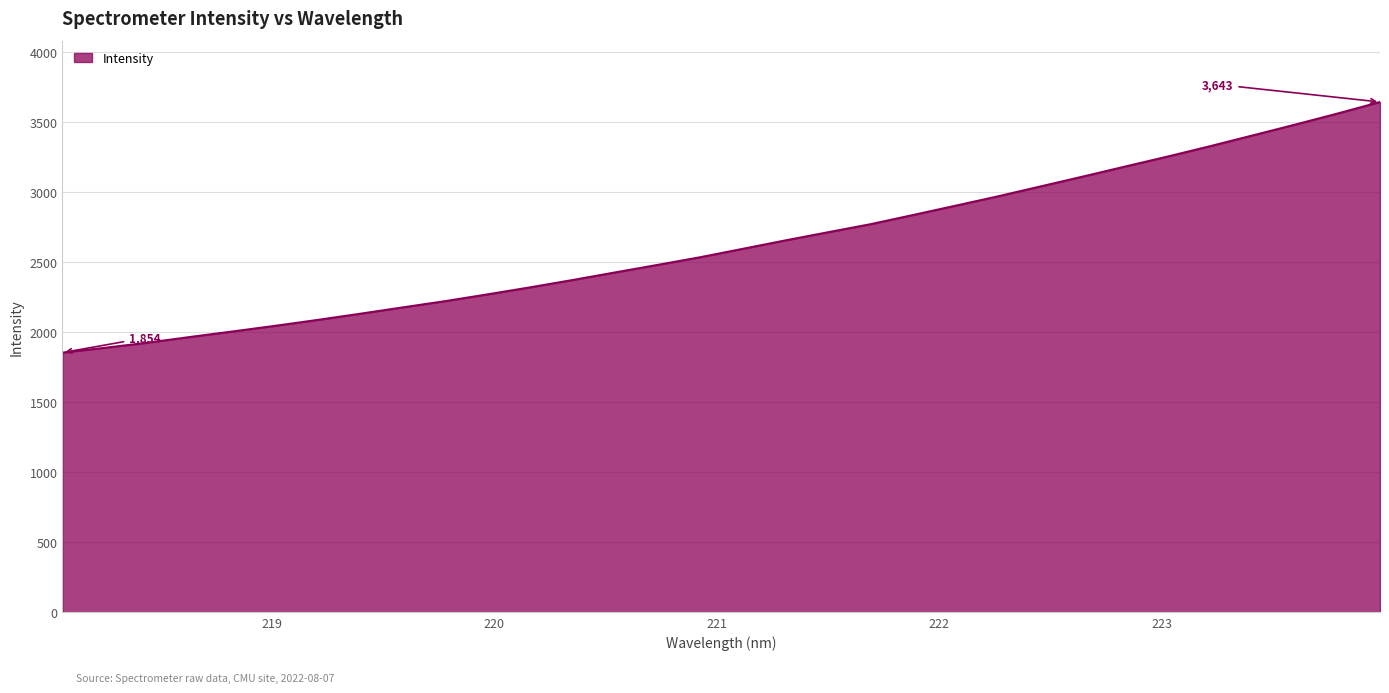

What is the smallest value displayed?

1854.1